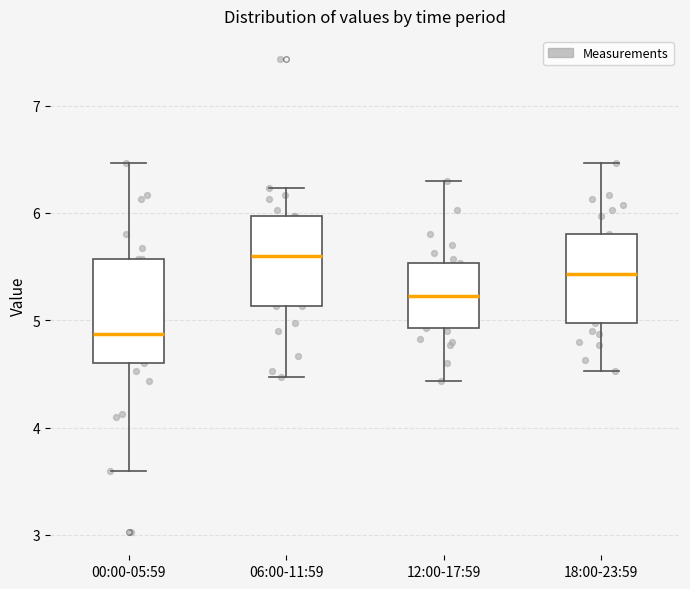

Which box is the tallest, from its lower edge to its upper edge?

00:00-05:59